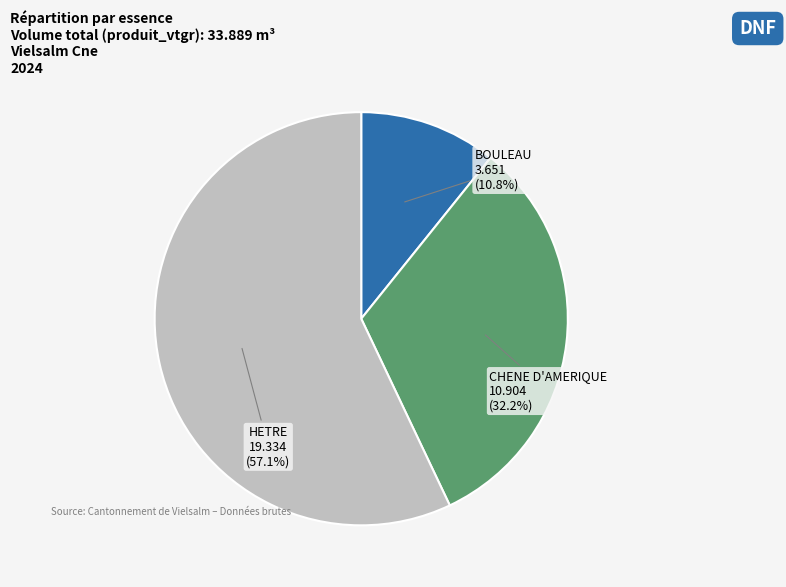

Does any single category account for the majority?

Yes